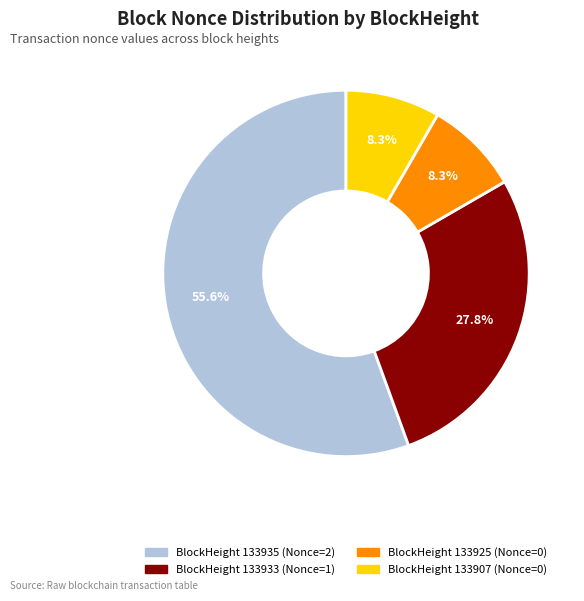

Is there any slice that represents more than half of the pie?

Yes